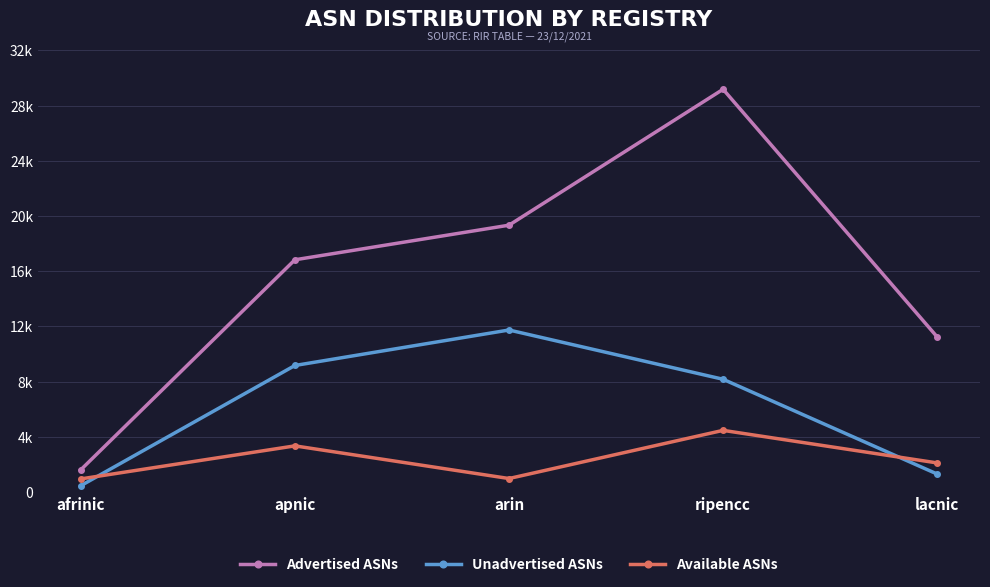

Does the chart have visible grid lines?

Yes